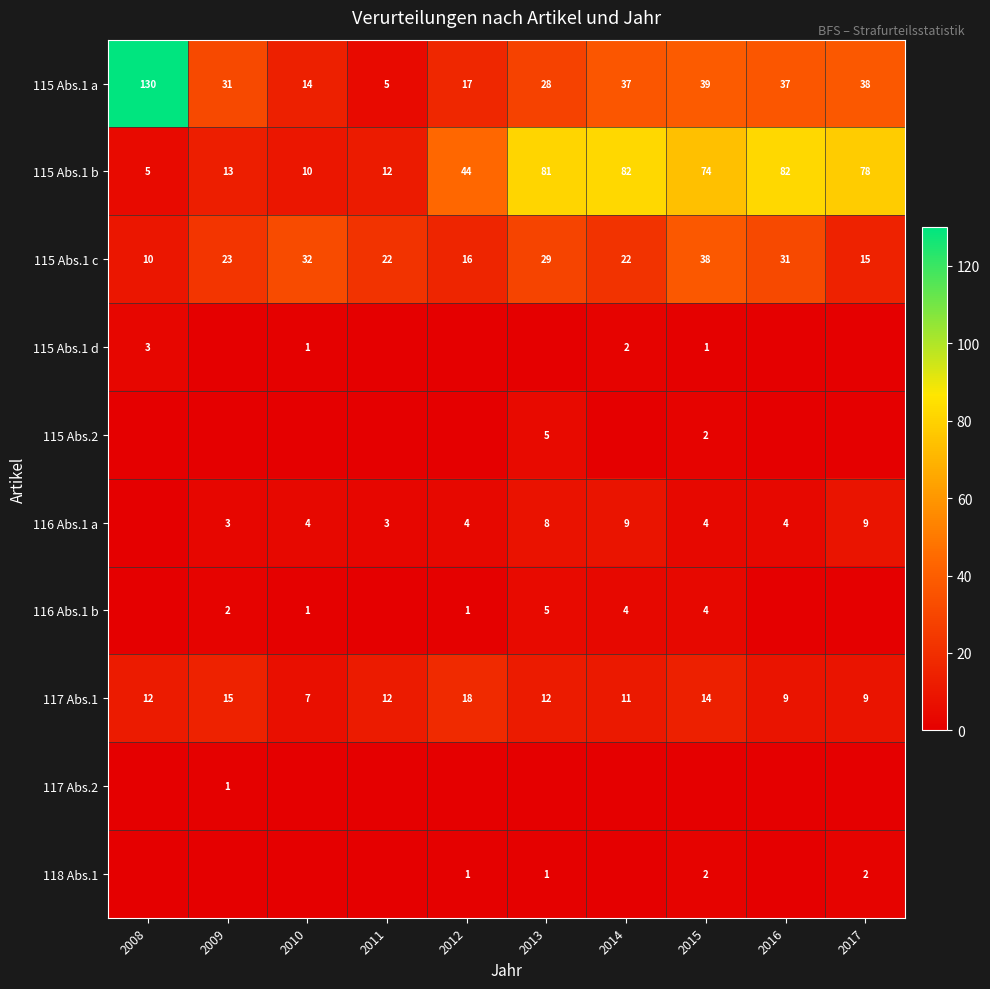

True or false: 115 Abs.1 a has a value of 38 at 2017.

True